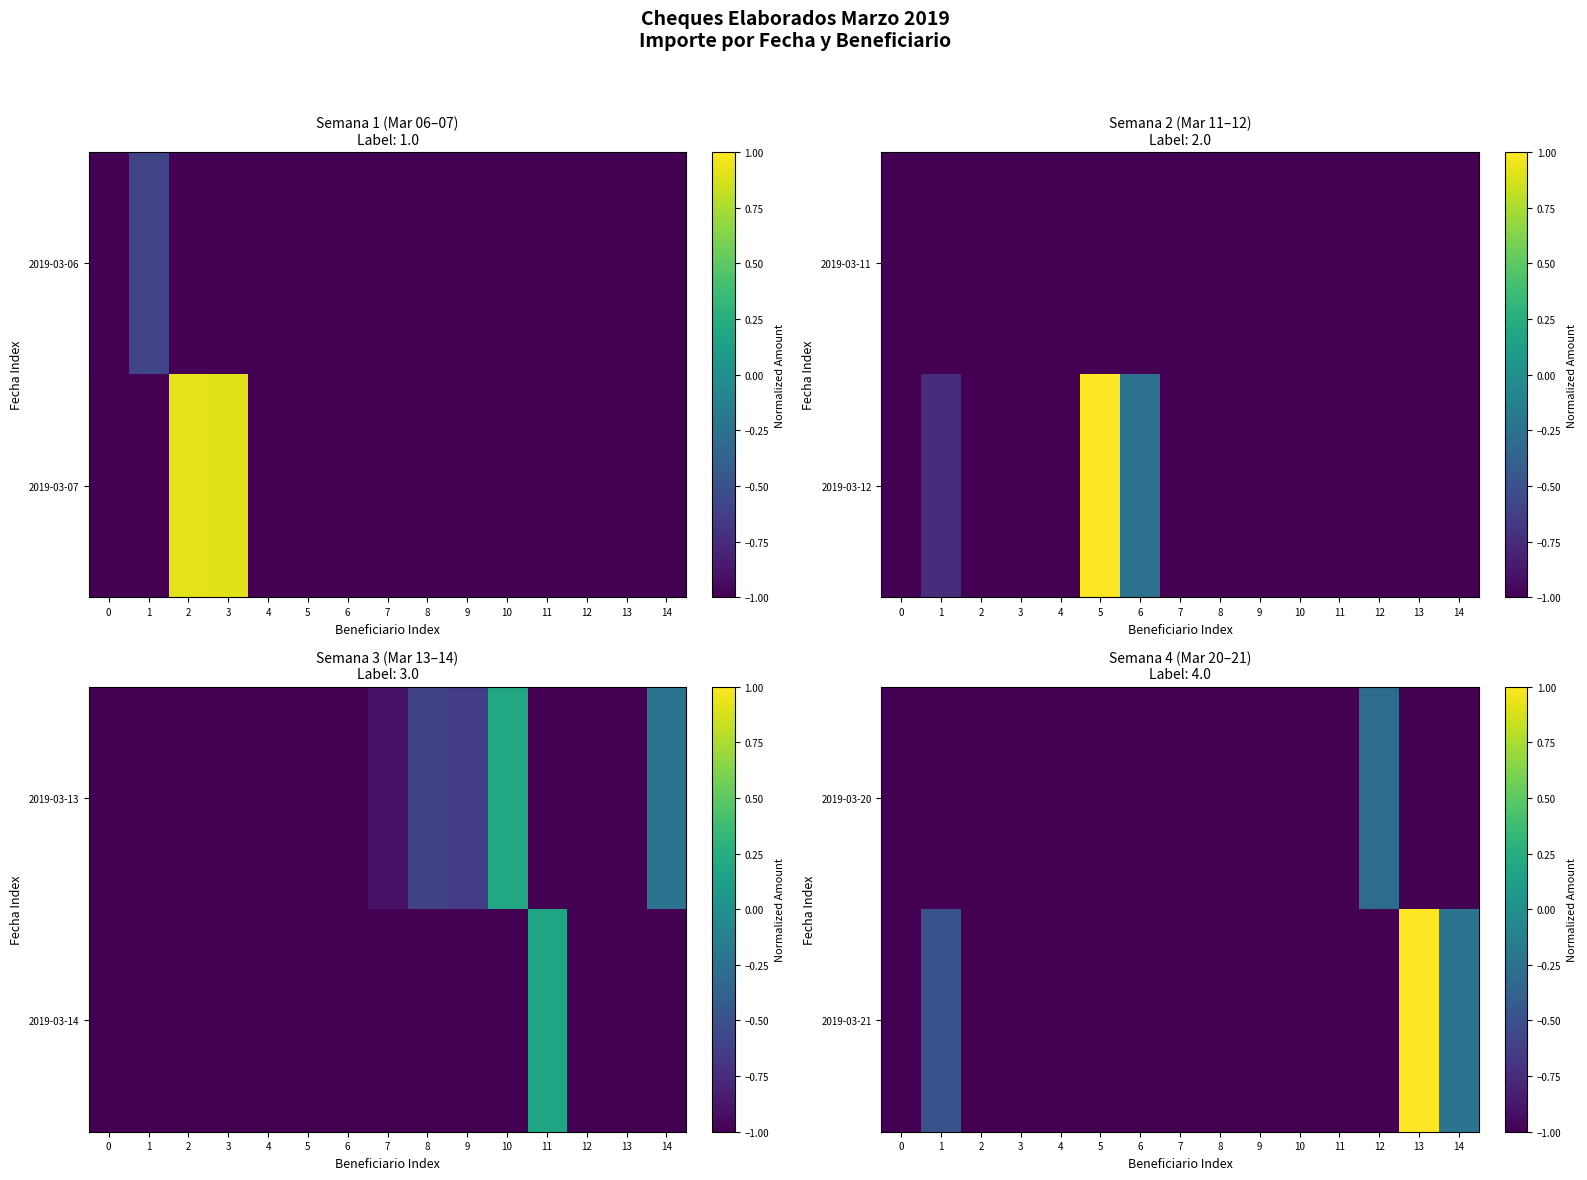

Rank the categories by row_1 value from lowest to highest.

0, 2, 3, 4, 5, 6, 7, 8, 9, 10, 11, 12, 1, 14, 13